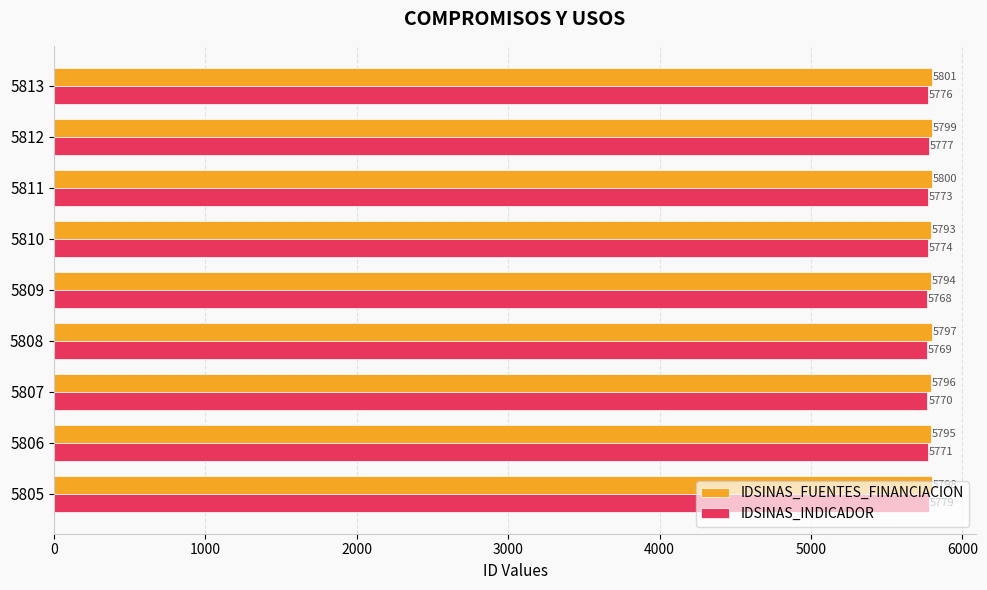

Is the value of IDSINAS_INDICADOR at 5808 greater than the value of IDSINAS_FUENTES_FINANCIACION at 5809?

No